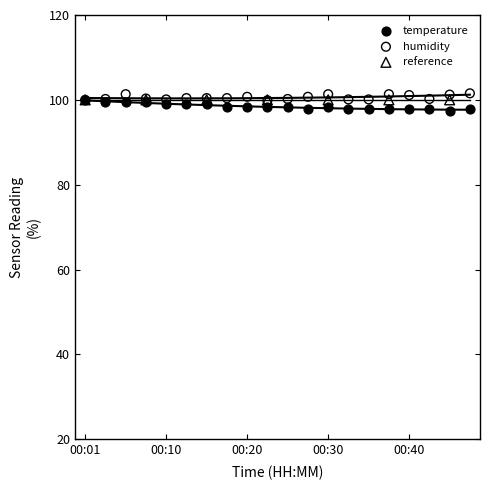

Which series reaches the maximum Y coordinate?

humidity